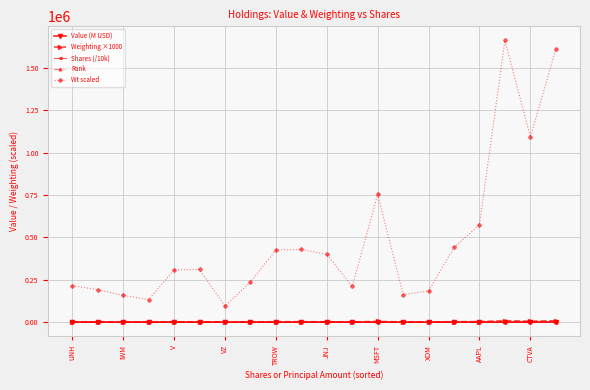

Which series has the widest spread of values?

Wt scaled